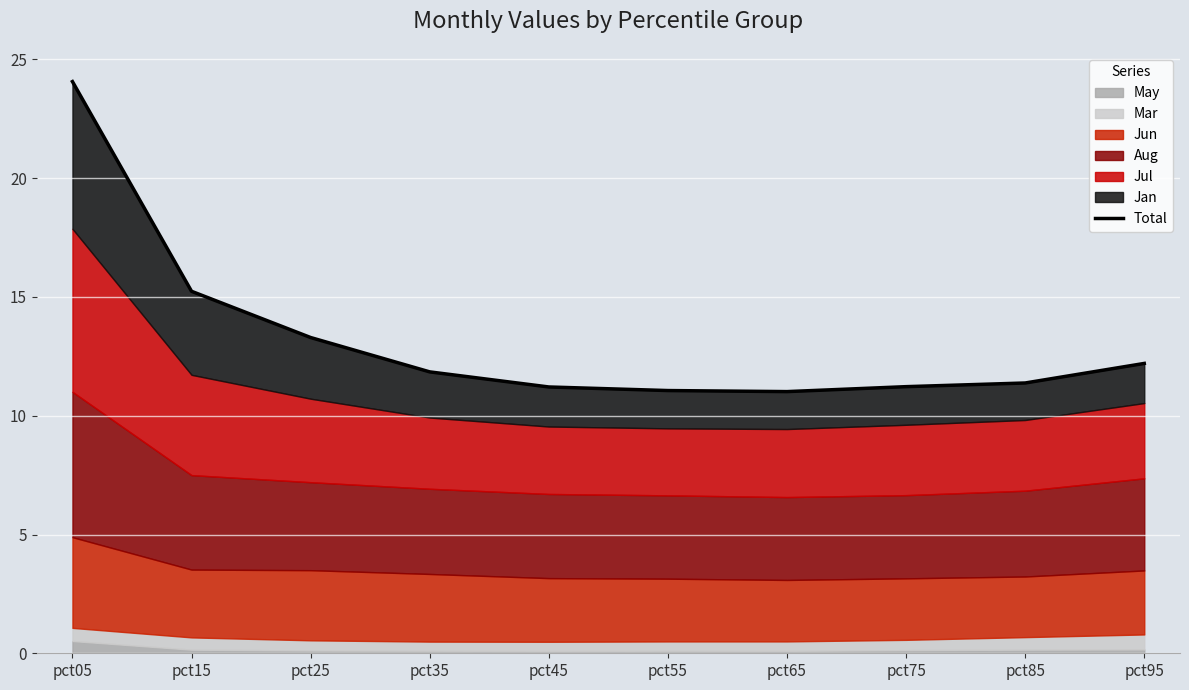

List the labels in order of value, smallest first.

pct65, pct55, pct45, pct75, pct85, pct35, pct95, pct25, pct15, pct05